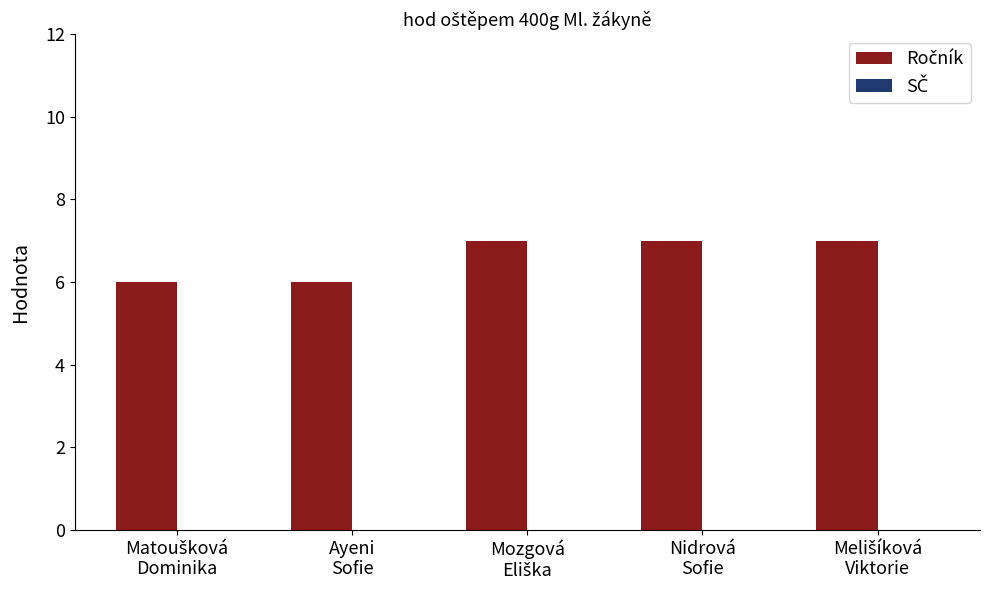

What is the value of the 3rd bar from the left?

7